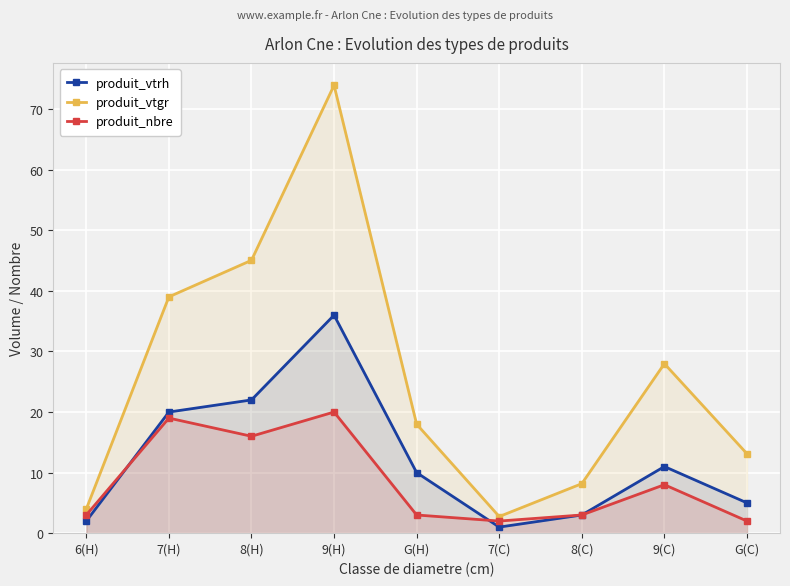

Reading left to right, transcribe all the data shown in this chart.

produit_vtrh: 2.0	20.0	22.0	36.0	10.0	1.0	3.0	11.0	5.0
produit_vtgr: 4.0	39.0	45.1	74.0	18.0	2.7	8.2	28.0	13.1
produit_nbre: 3.0	19.0	16.0	20.0	3.0	2.0	3.0	8.0	2.0